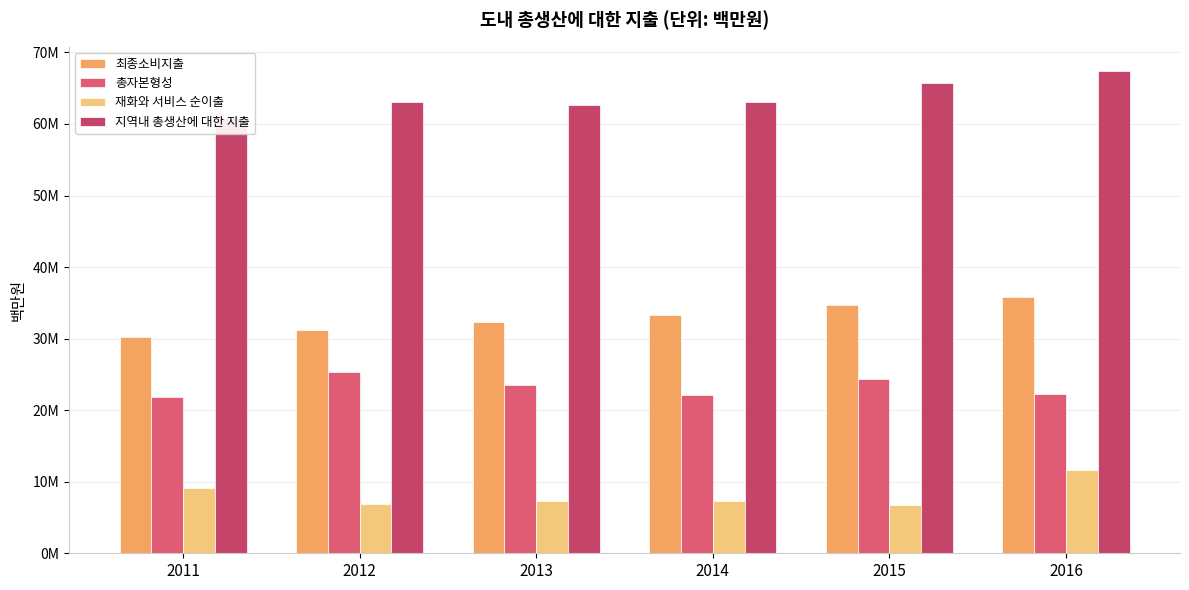

What is the highest value of the 총자본형성 series?

25287122